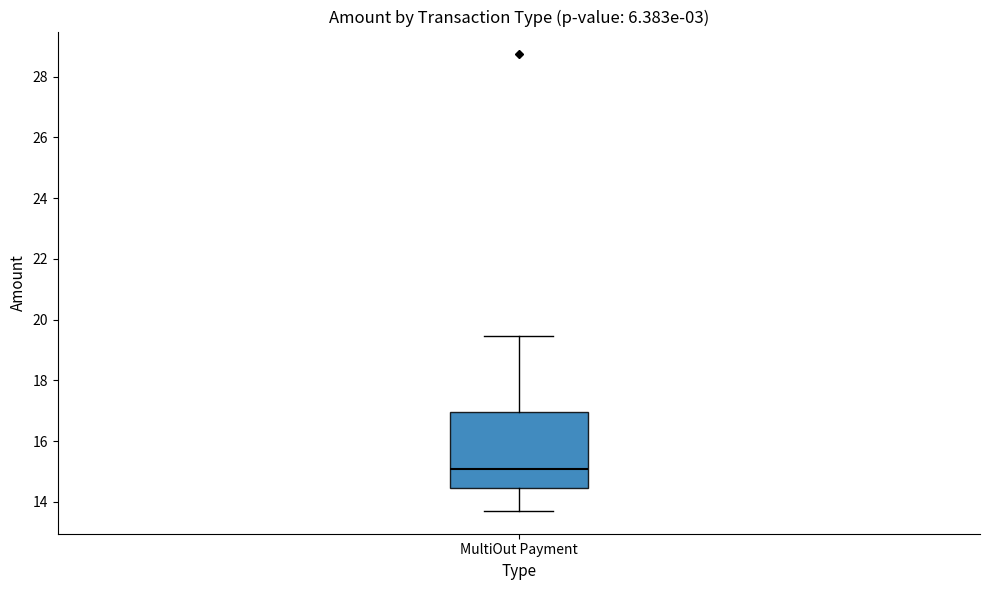

Read this box plot against the y-axis: the position of the median line, the range covered by the box, and the ends of both whiskers. The values are not printed on the chart, so give them approximately, as read against the axis.

median 15.0, box 14.4 to 17.0, whiskers 13.8 to 19.4